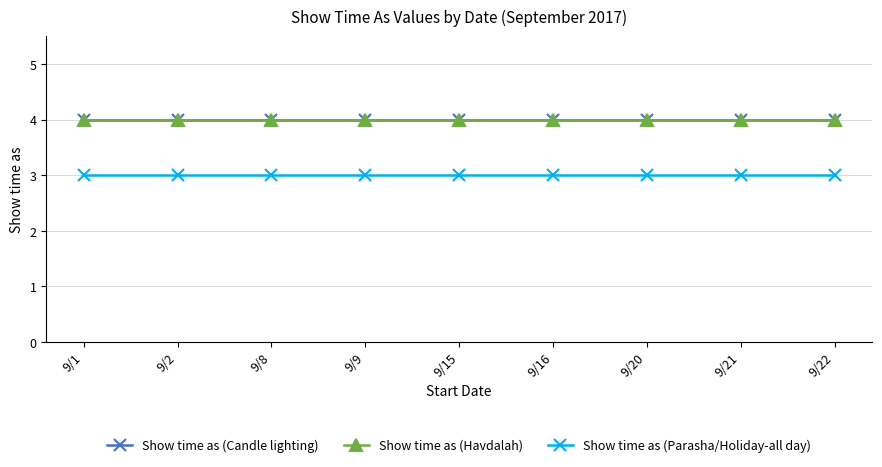

What is the sum of all Show time as (Candle lighting) values?

36